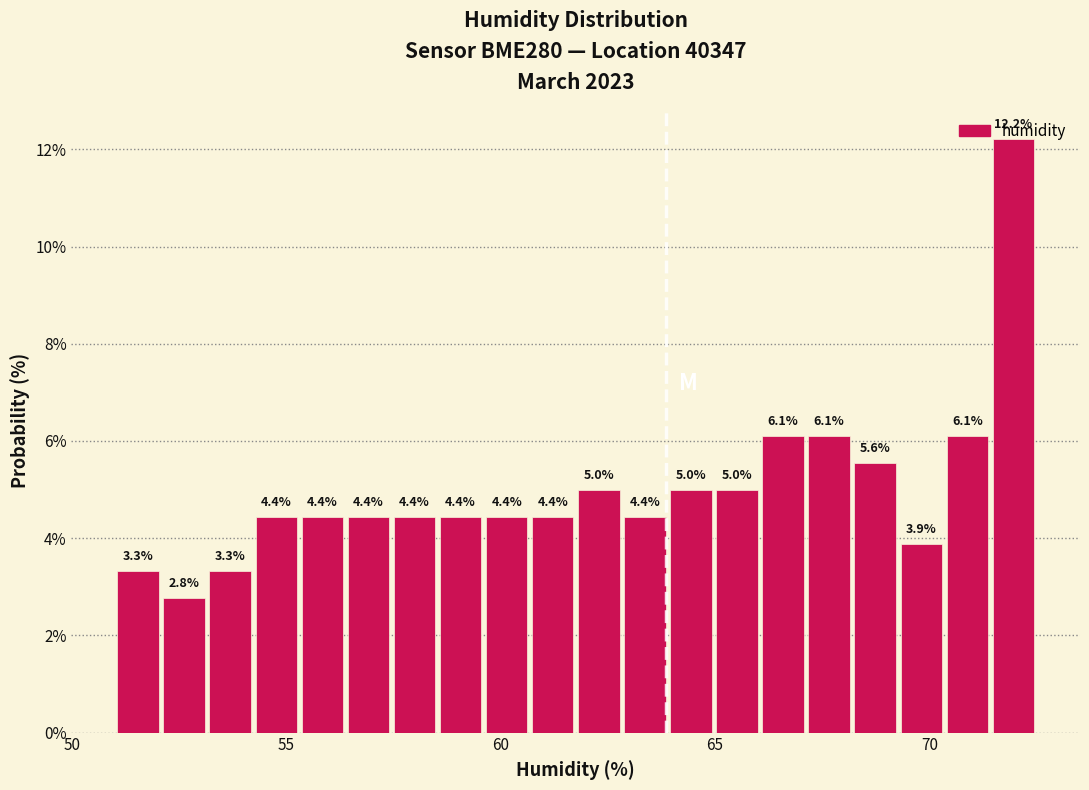

Read against the x-axis, roughly where is the centre of the tallest bar?

72.0